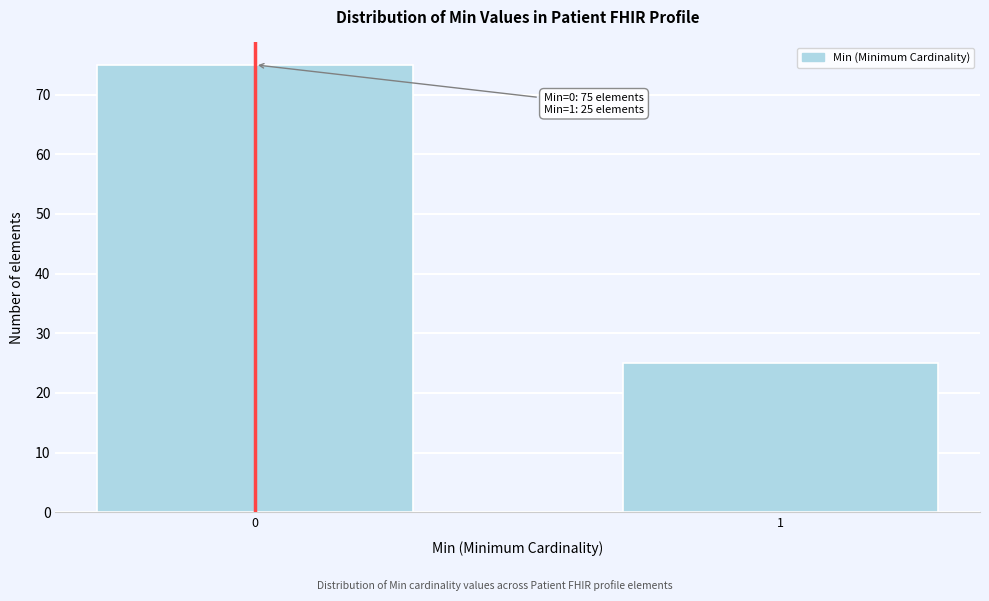

Reading left to right, what are all the values shown in this chart?

0=75	1=25